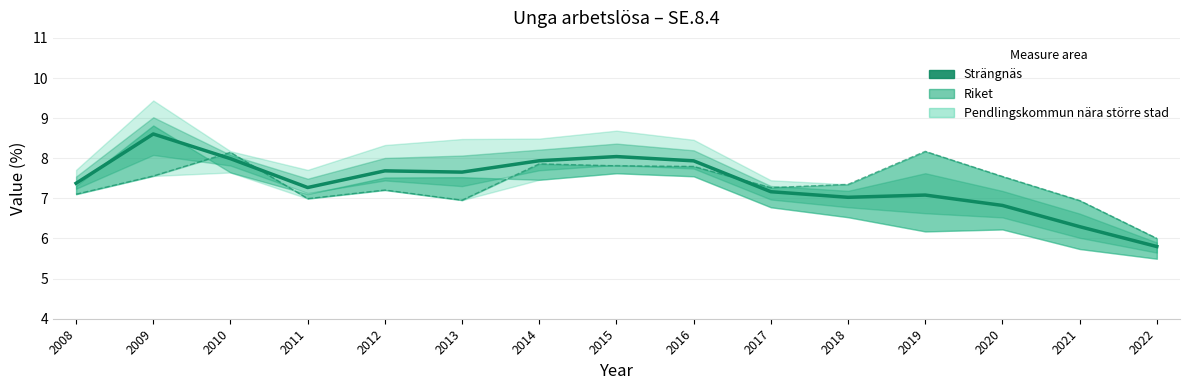

What is the sum of all values?

110.7